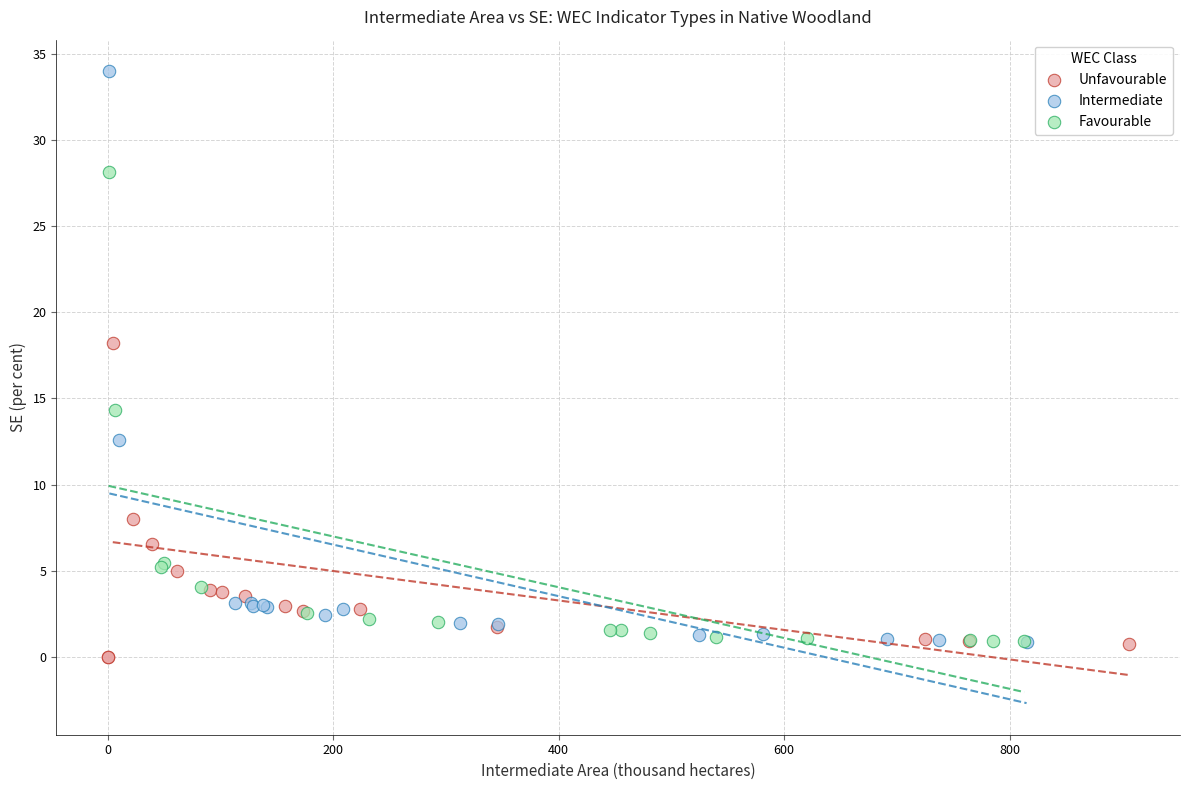

Which series has the largest Y range (max minus min)?

Intermediate